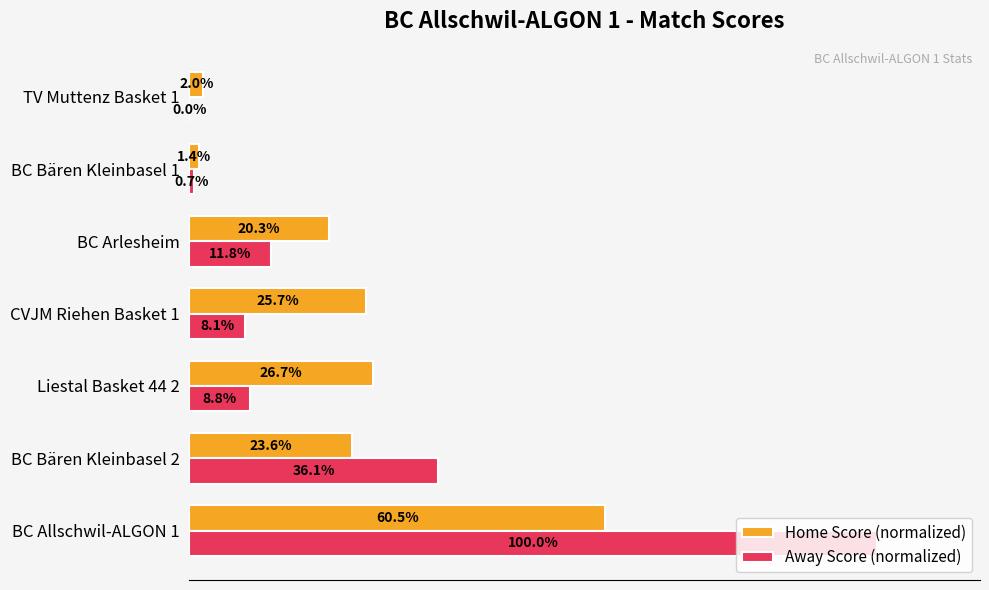

At which category does the chart reach its peak across all series?

BC Allschwil-ALGON 1